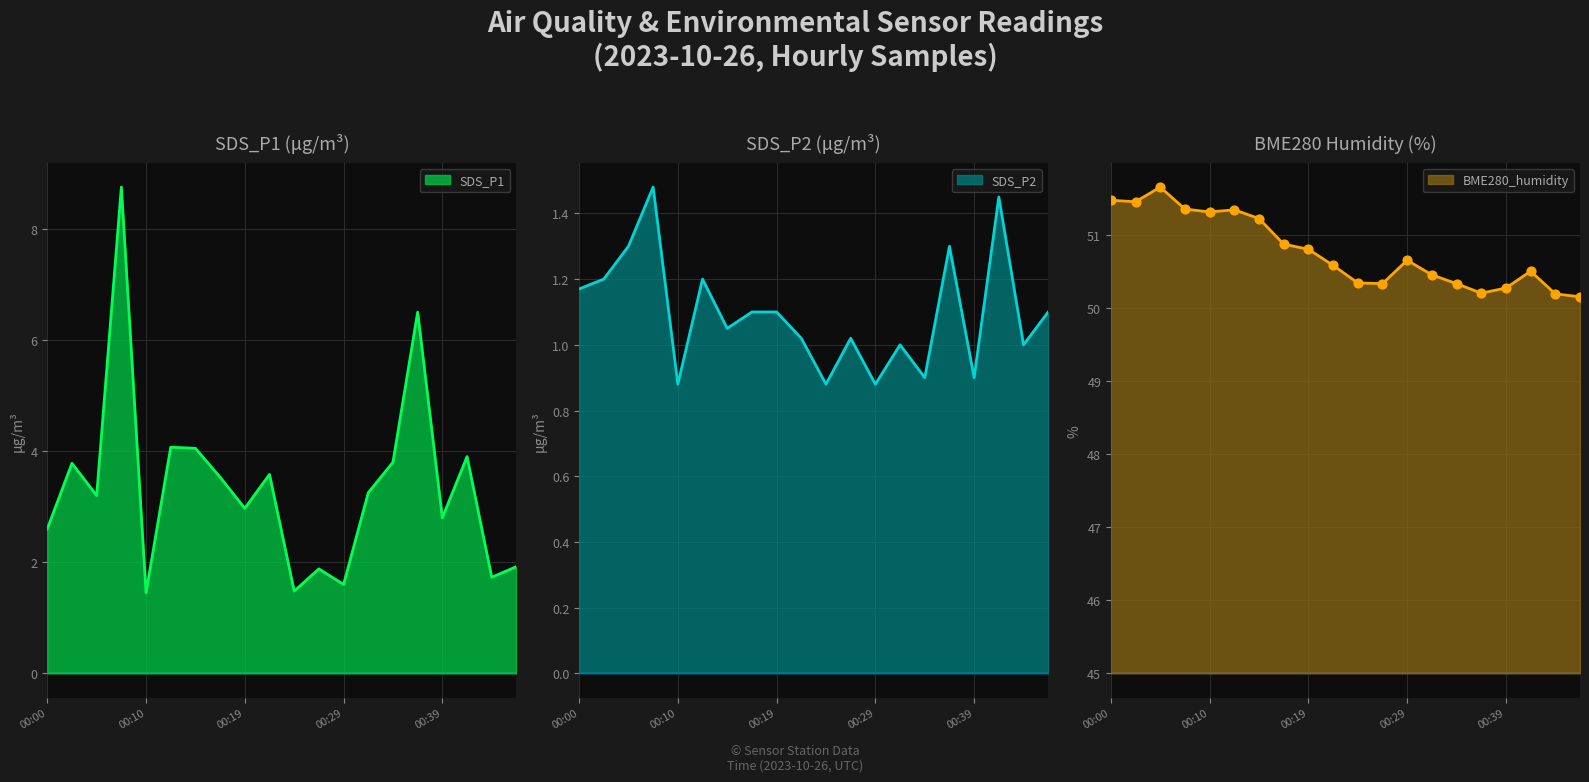

Which series reaches the maximum Y coordinate?

BME280_humidity